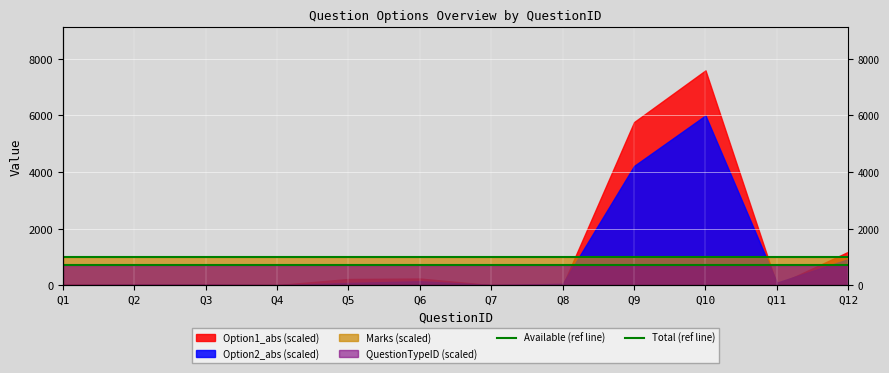

What is the value of the Available (ref line) point at the 2nd from the left?

700